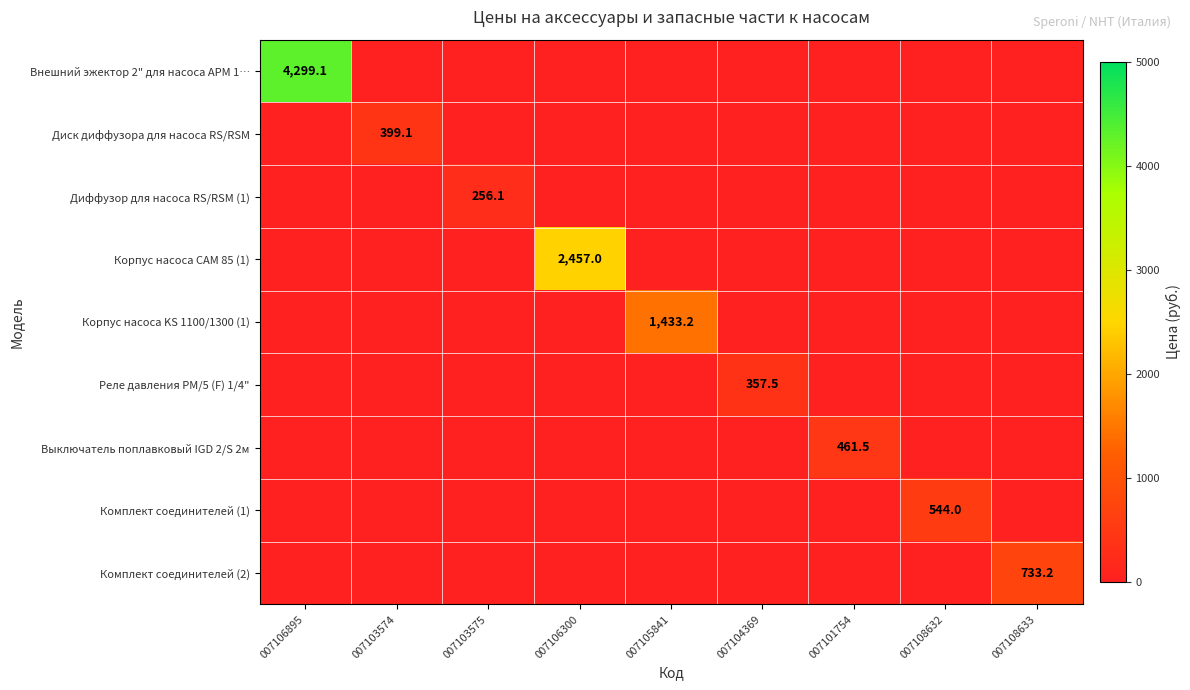

At which category is the sum across all series the highest?

007106895